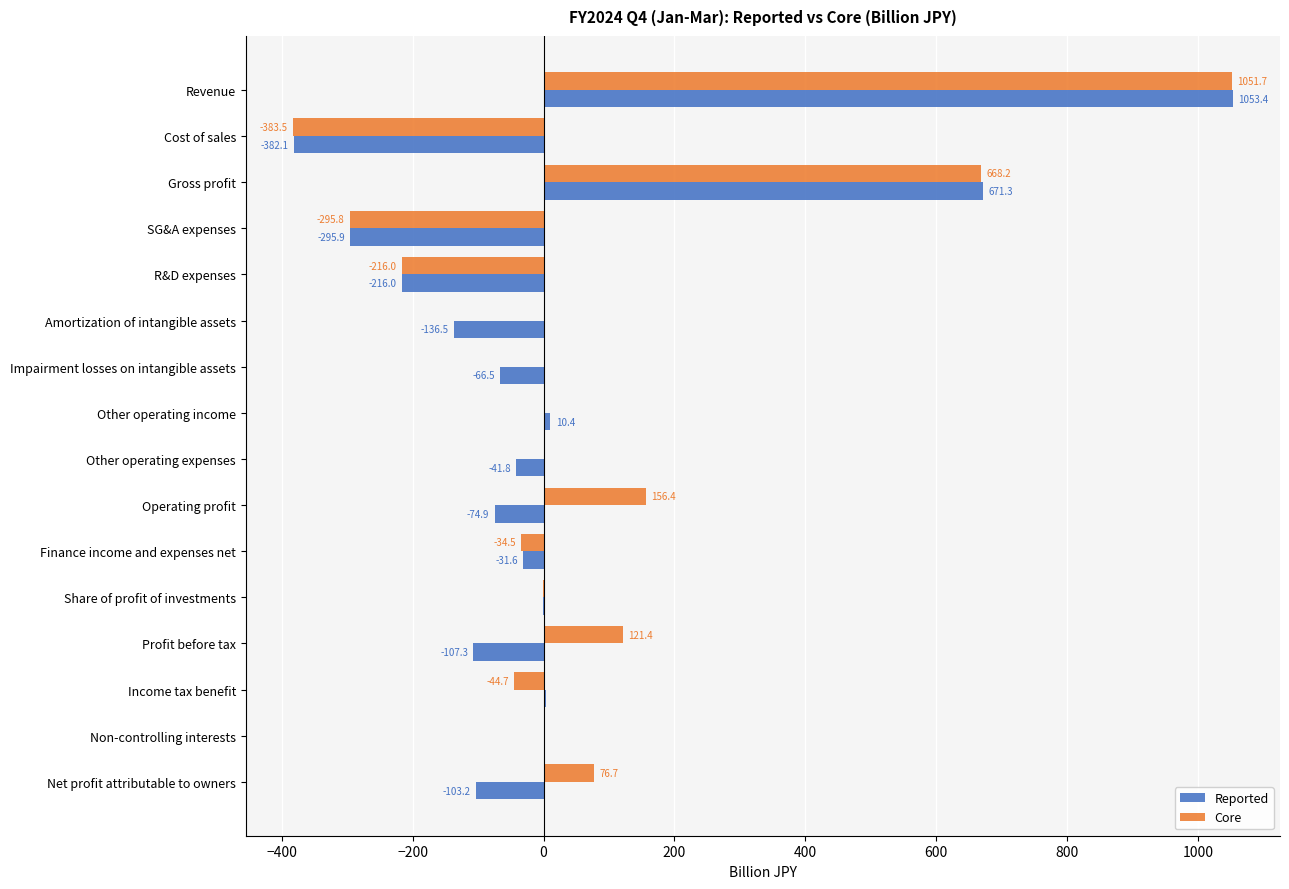

Which series changed the most between R&D expenses and Income tax benefit?

Reported